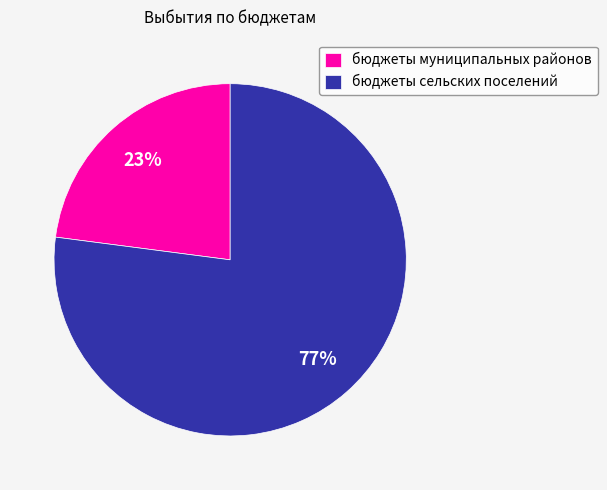

Rank the categories by value from highest to lowest.

бюджеты сельских поселений, бюджеты муниципальных районов